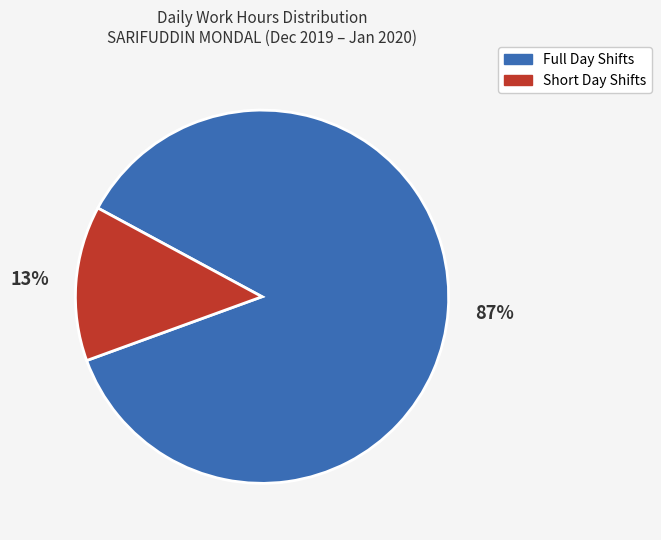

Is the sum of Full Day Shifts and Short Day Shifts greater than half?

Yes